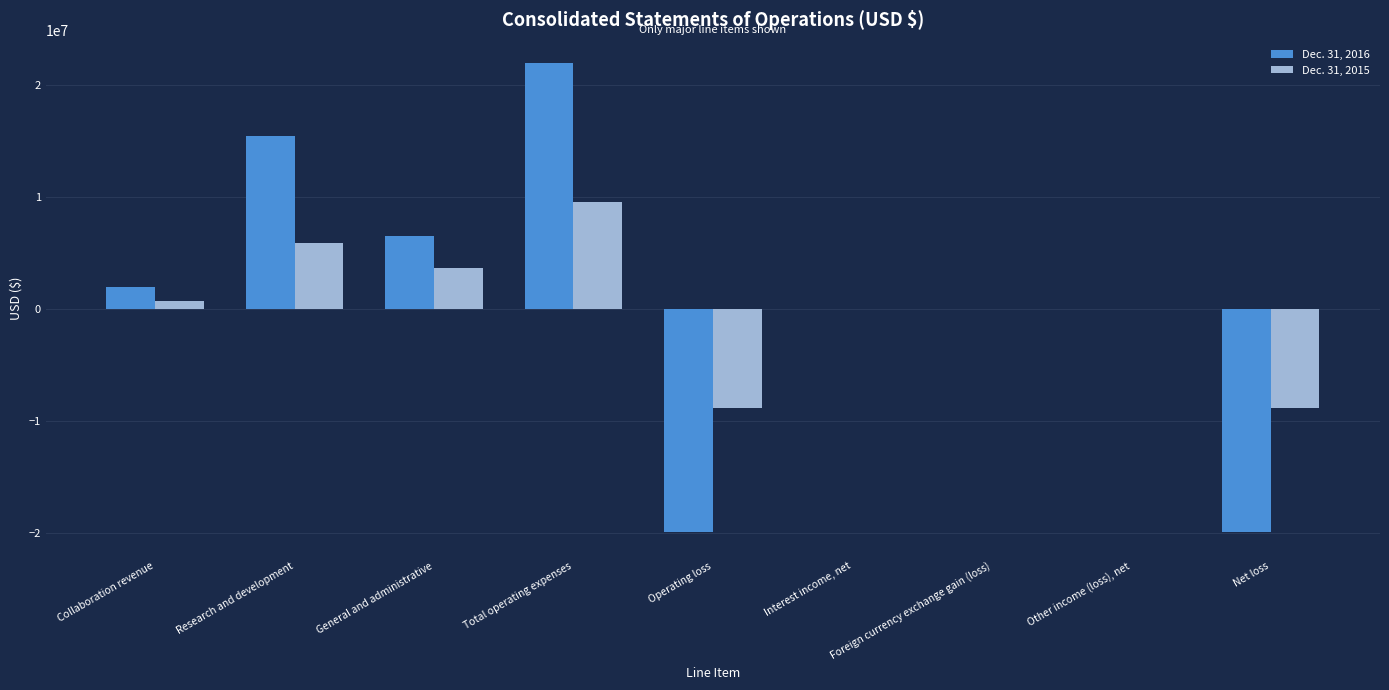

Which label corresponds to the largest value in the chart?

Total operating expenses